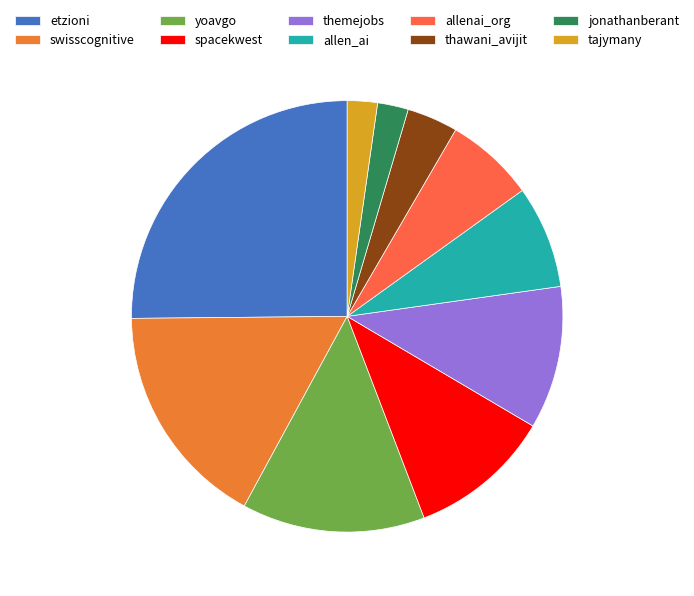

Do allen_ai and swisscognitive together represent more than half of the pie?

No